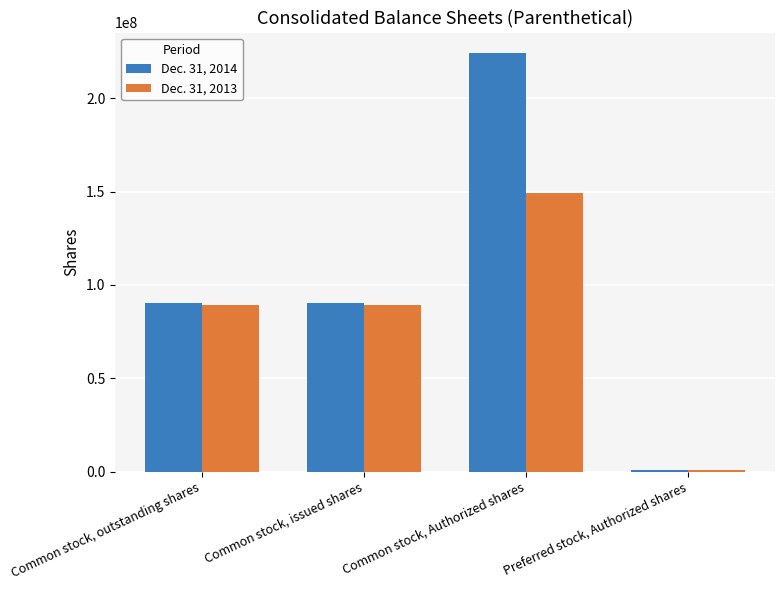

What is the total value across all series at Common stock, issued shares?

179567741